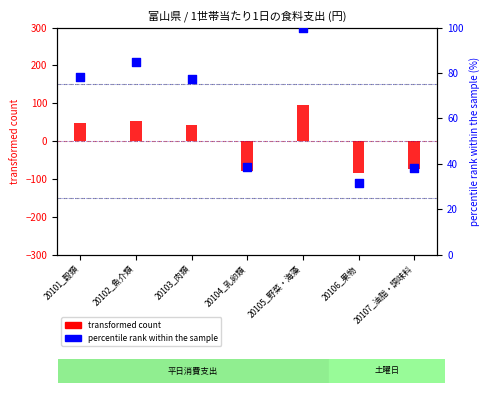

Between 20106_果物 and 20102_魚介類, which is larger?

20102_魚介類